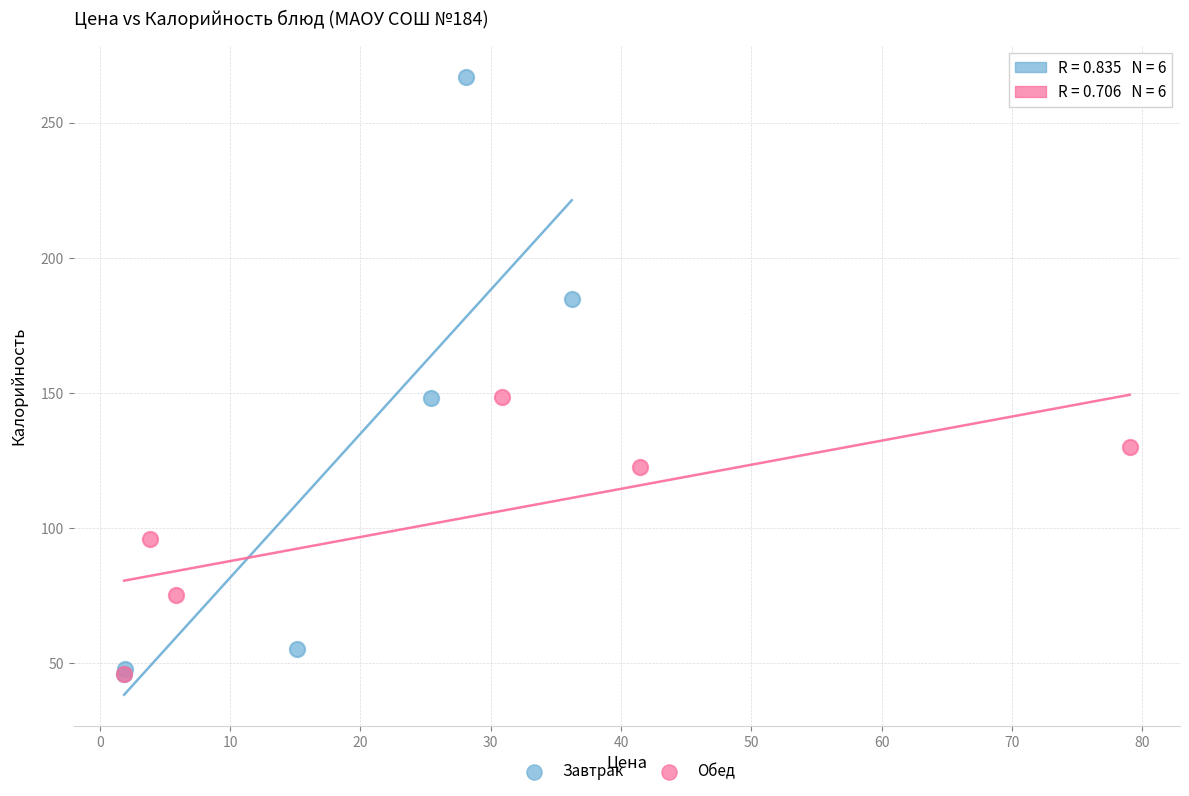

Which series reaches the maximum Y coordinate?

Завтрак